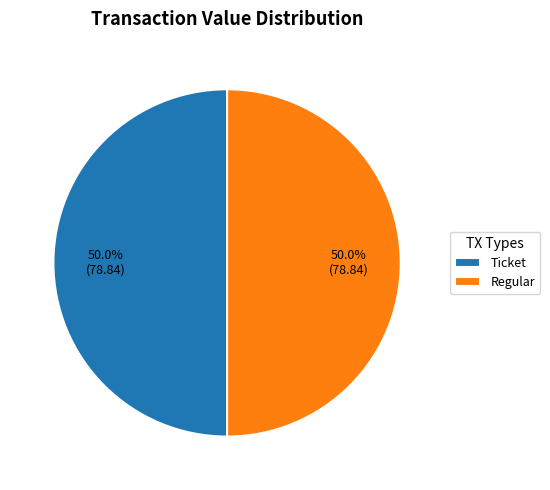

What is the total percentage of Ticket and Regular?

100.0%